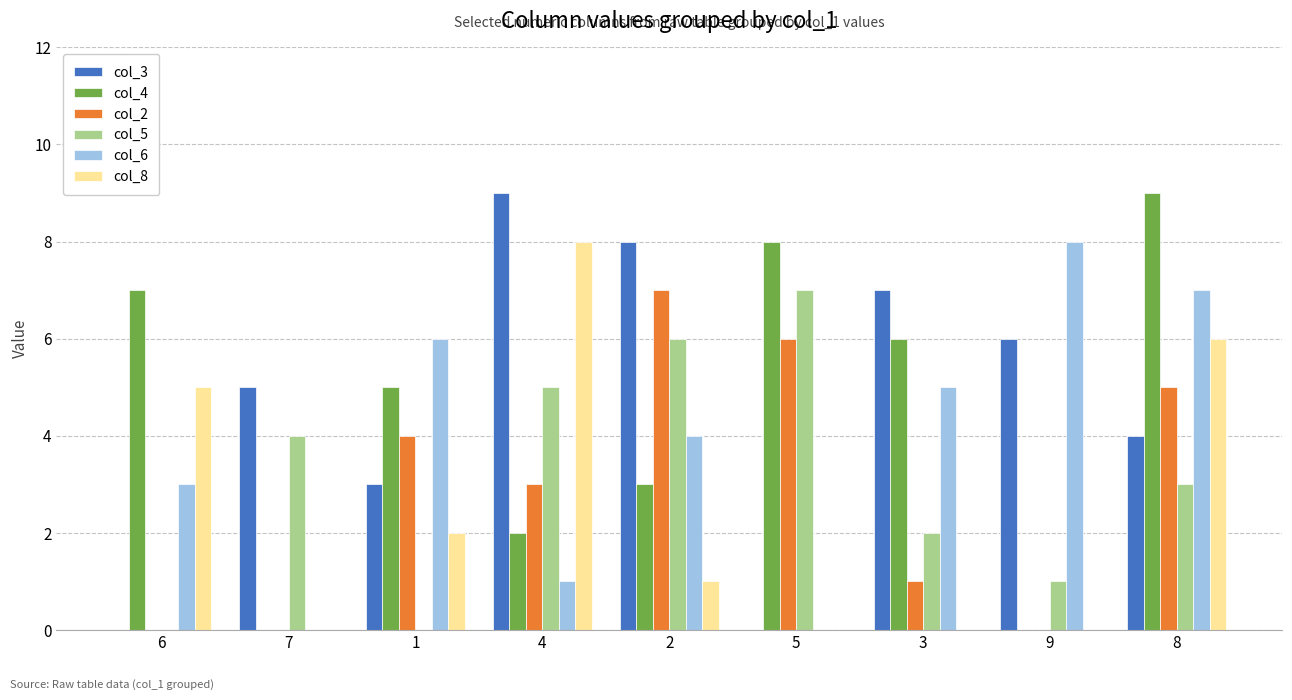

The col_6 series shows 1 at 4. True or false?

True